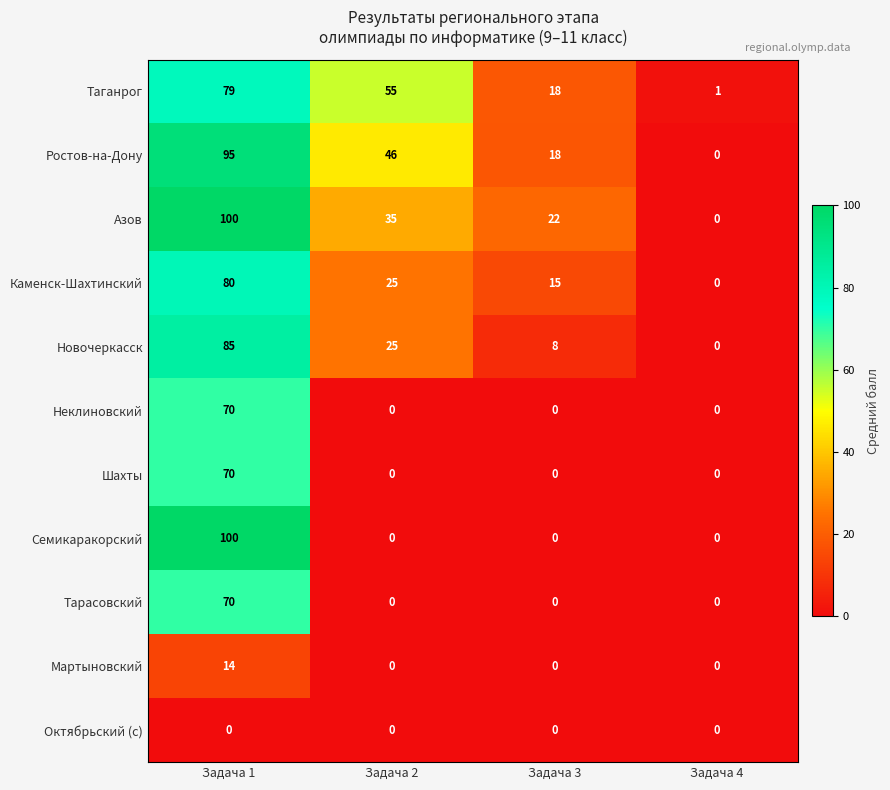

True or false: Неклиновский has a value of 46 at Задача 2.

False